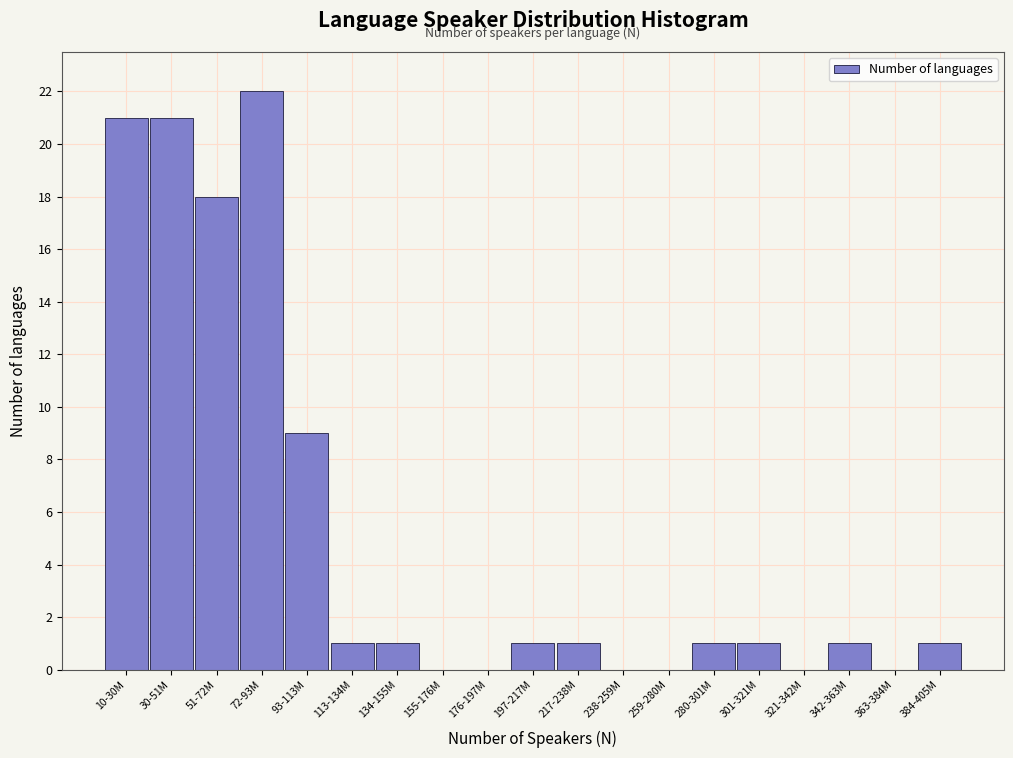

Reading left to right, list all the values displayed in this chart.

10-30M=21	30-51M=21	51-72M=18	72-93M=22	93-113M=9	113-134M=1	134-155M=1	155-176M=0	176-197M=0	197-217M=1	217-238M=1	238-259M=0	259-280M=0	280-301M=1	301-321M=1	321-342M=0	342-363M=1	363-384M=0	384-405M=1